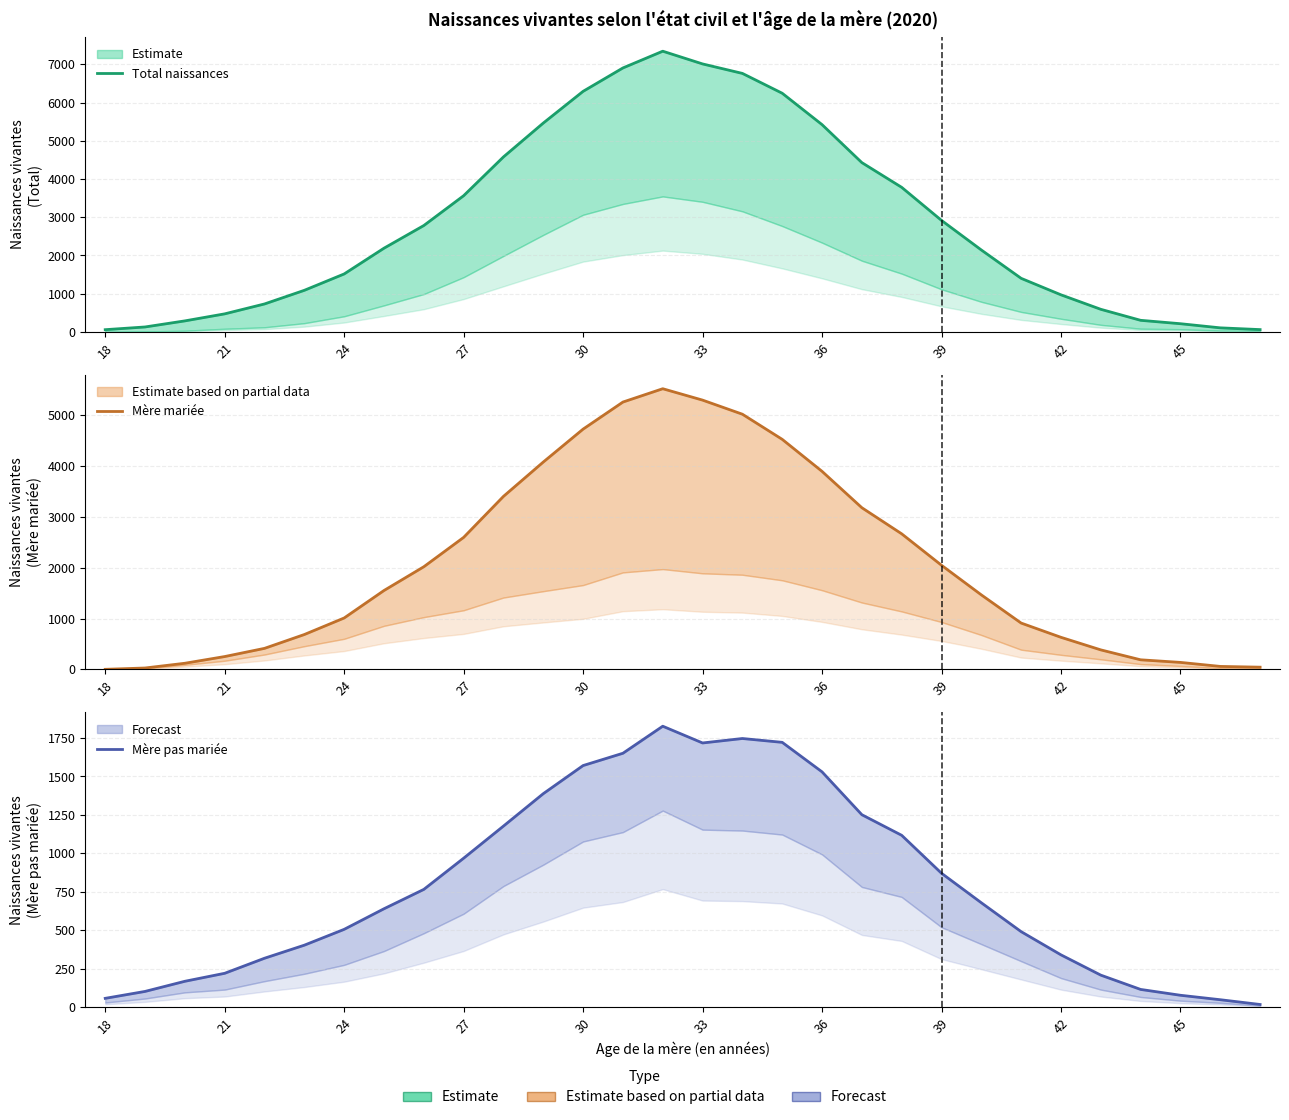

How many interior local valleys does the Mère pas mariée series have?

1